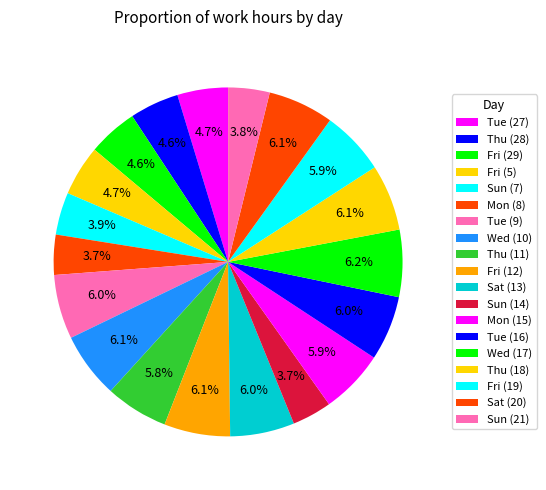

To the nearest percent, what percentage of the pie is Fri (5)?

5%